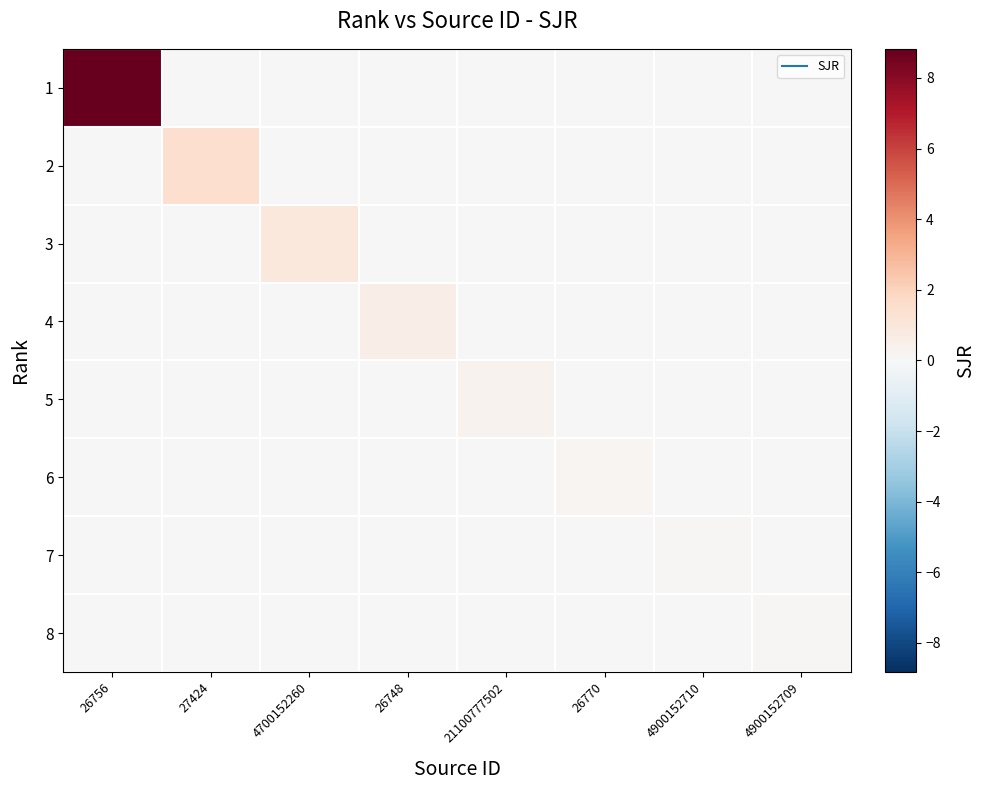

Reading left to right, transcribe all the data shown in this chart.

1: 26756=8.8	27424=0.0	4700152260=0.0	26748=0.0	21100777502=0.0	26770=0.0	4900152710=0.0	4900152709=0.0
2: 26756=0.0	27424=1.5	4700152260=0.0	26748=0.0	21100777502=0.0	26770=0.0	4900152710=0.0	4900152709=0.0
3: 26756=0.0	27424=0.0	4700152260=0.9	26748=0.0	21100777502=0.0	26770=0.0	4900152710=0.0	4900152709=0.0
4: 26756=0.0	27424=0.0	4700152260=0.0	26748=0.6	21100777502=0.0	26770=0.0	4900152710=0.0	4900152709=0.0
5: 26756=0.0	27424=0.0	4700152260=0.0	26748=0.0	21100777502=0.3	26770=0.0	4900152710=0.0	4900152709=0.0
6: 26756=0.0	27424=0.0	4700152260=0.0	26748=0.0	21100777502=0.0	26770=0.2	4900152710=0.0	4900152709=0.0
7: 26756=0.0	27424=0.0	4700152260=0.0	26748=0.0	21100777502=0.0	26770=0.0	4900152710=0.1	4900152709=0.0
8: 26756=0.0	27424=0.0	4700152260=0.0	26748=0.0	21100777502=0.0	26770=0.0	4900152710=0.0	4900152709=0.1